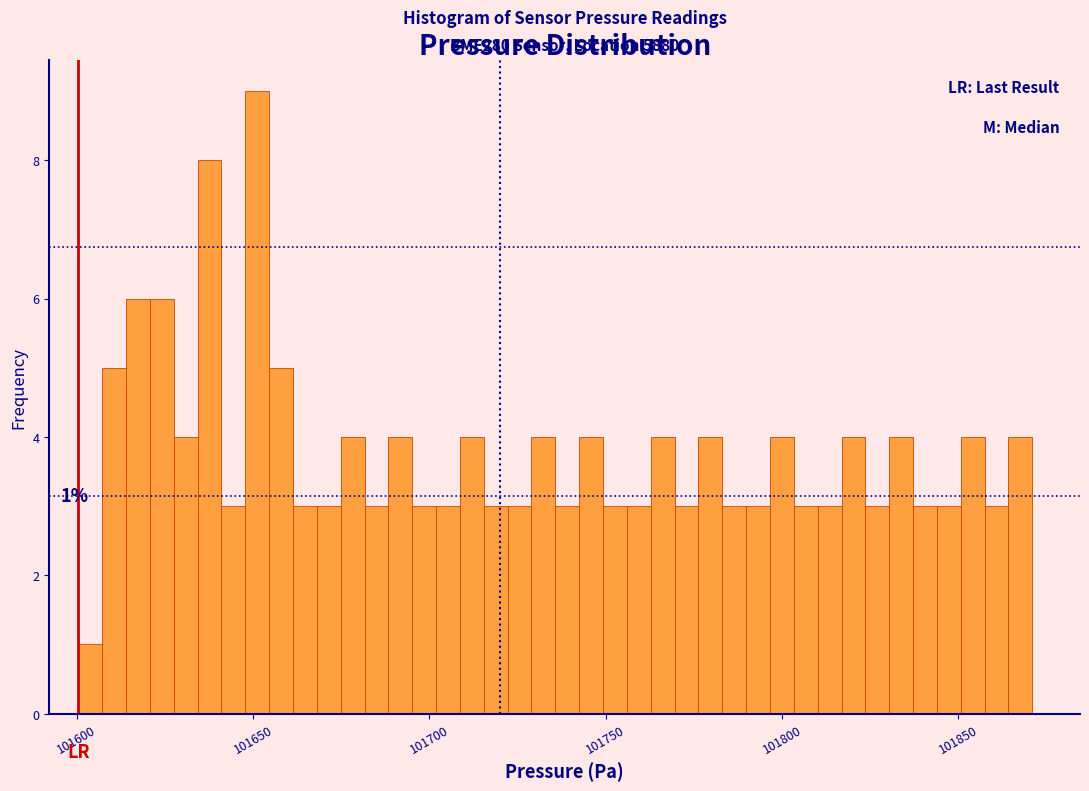

Around what value on the x-axis is the tallest bar? Give the approximate position of its centre, as read against the axis.

101650